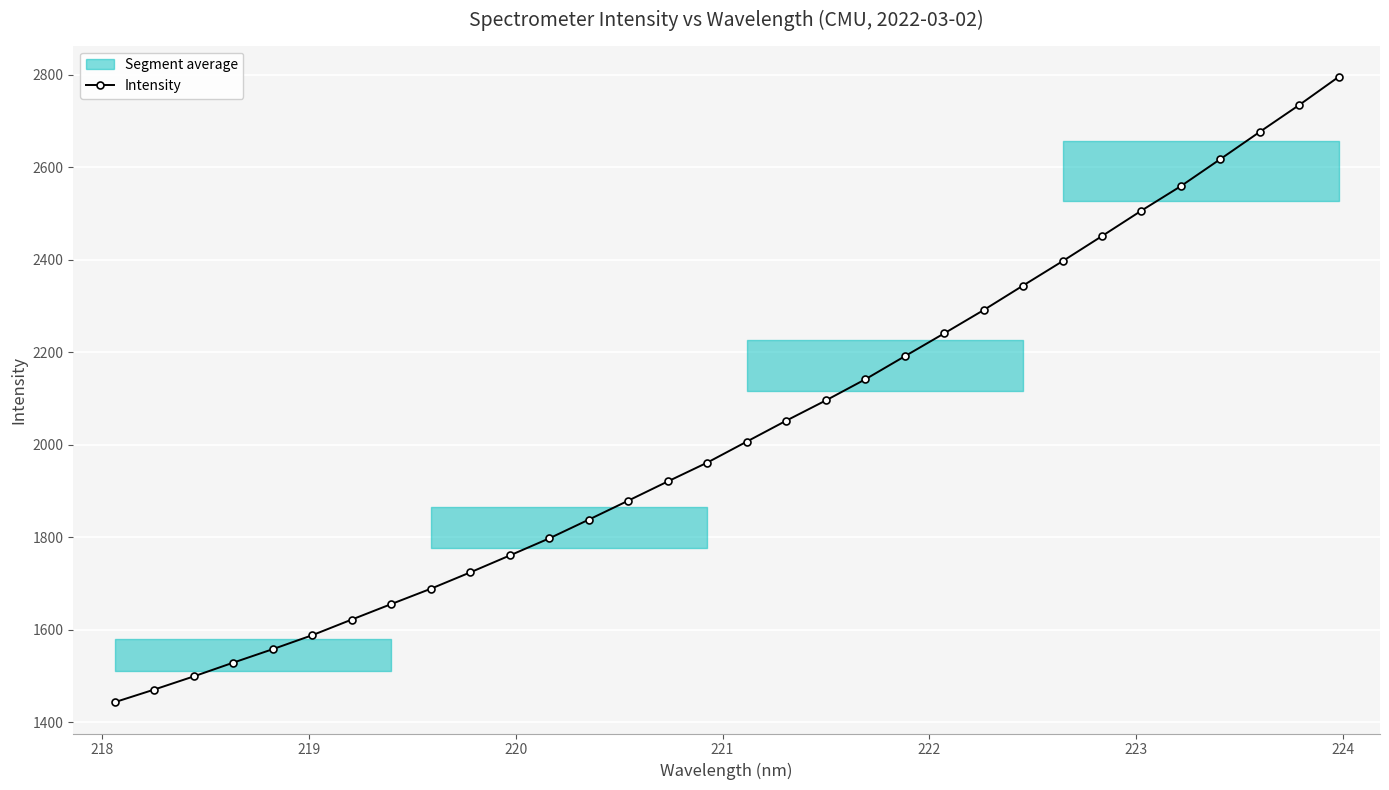

What is the minimum value for Intensity?

1442.9